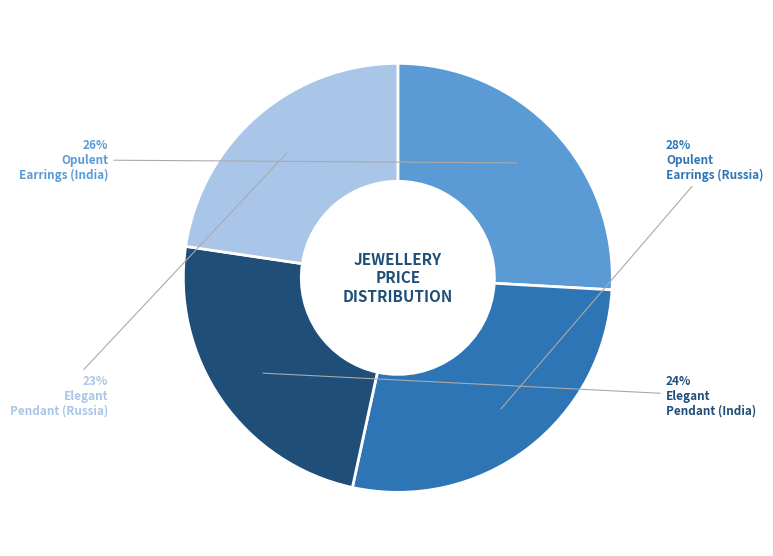

To the nearest percent, what is the average slice percentage?

25%